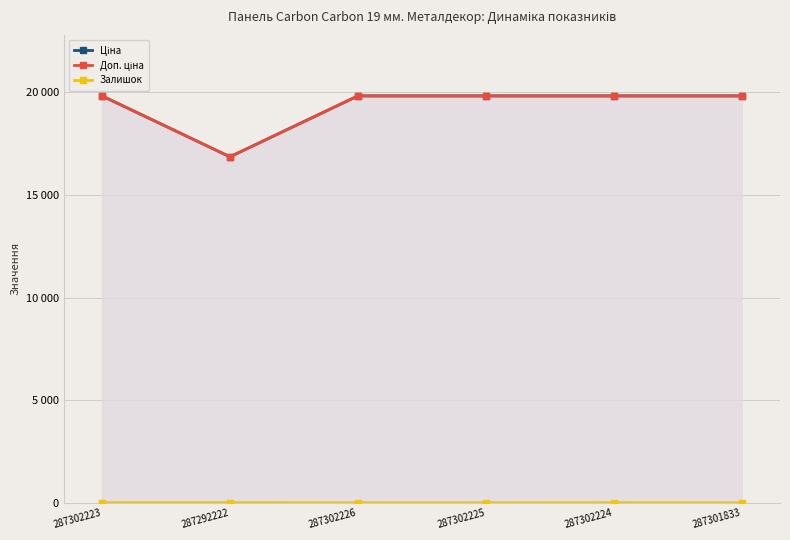

What is the sum of all Доп. ціна values?

116018.5